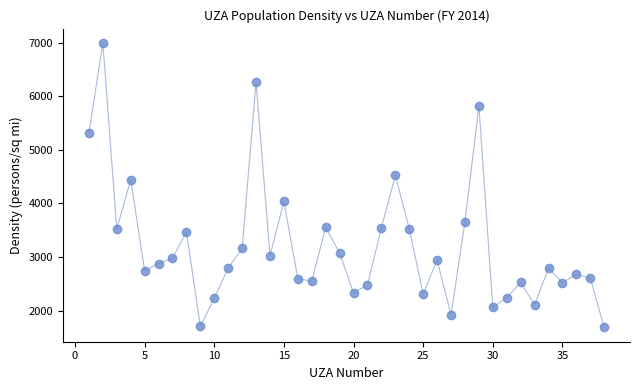

What is the range of Y values (max minus min)?

5314